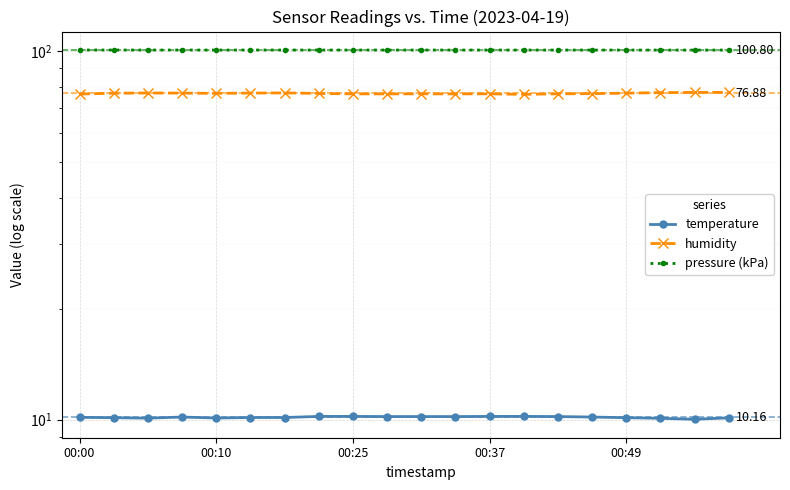

True or false: temperature has a value of 10.2 at 10.

True